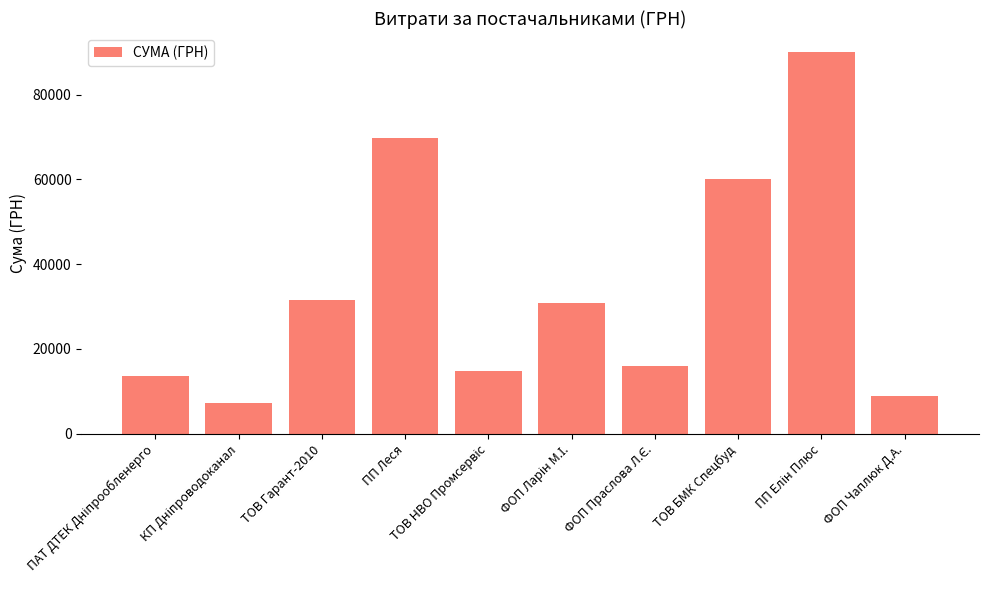

What is the difference between the maximum and second lowest values?

81000.0